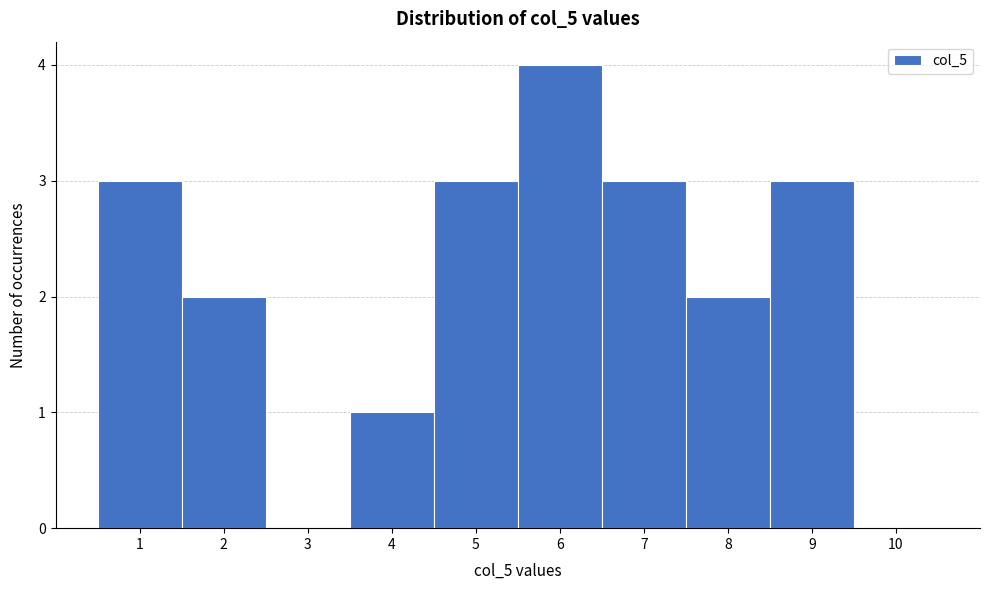

Which range on the x-axis has the tallest bar?

5.5 to 6.5